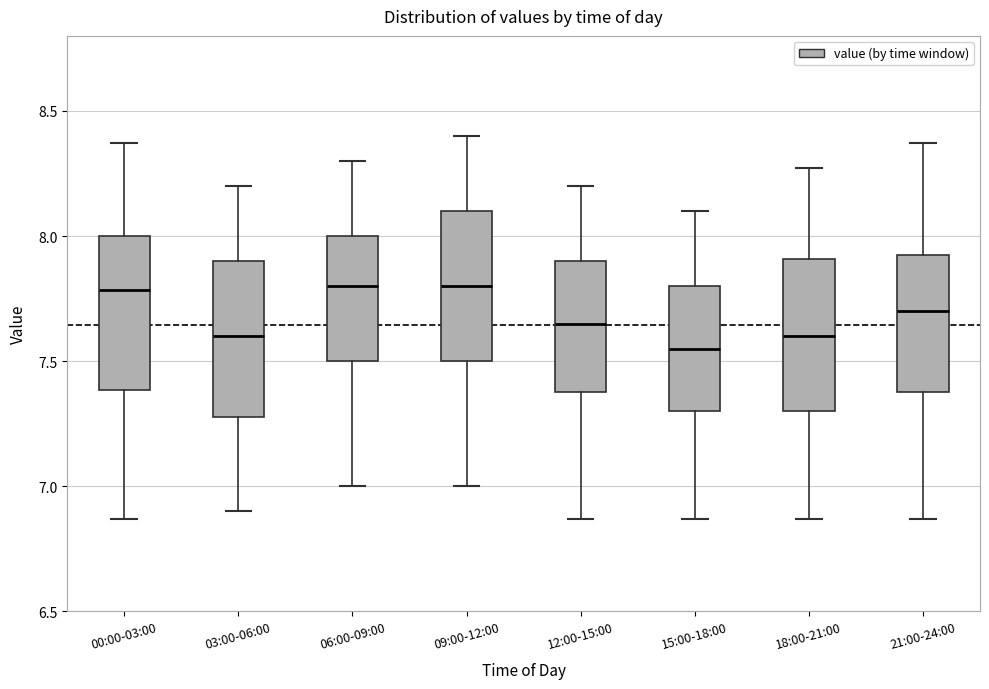

Where is the lower edge of the box for 18:00-21:00 on the y-axis? The values are not printed on the chart, so give them approximately, as read against the axis.

7.30